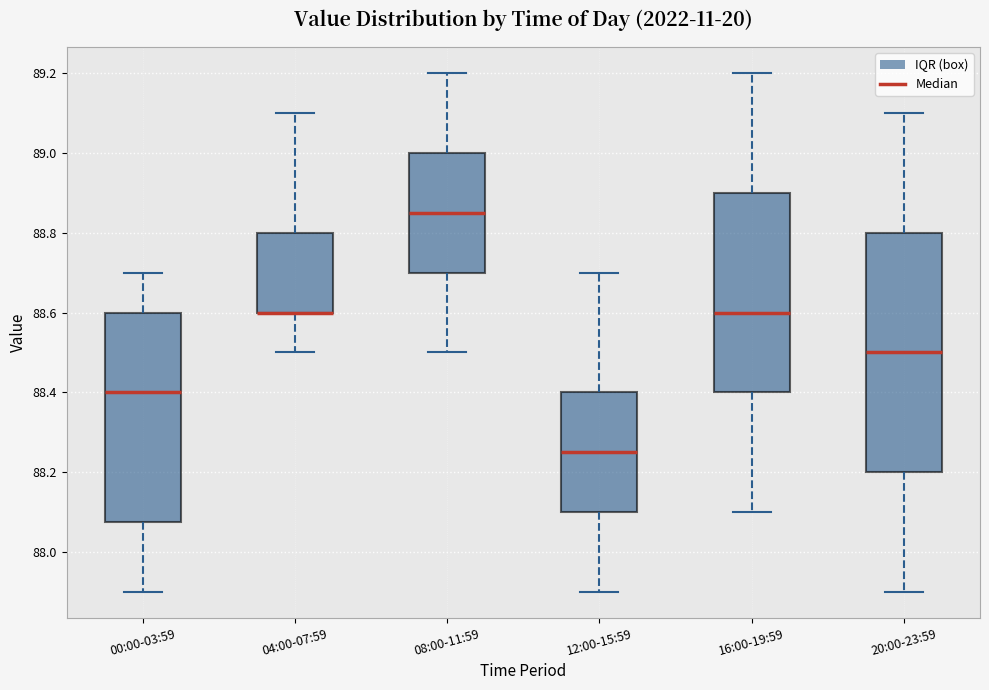

Which box is the tallest, from its lower edge to its upper edge?

20:00-23:59